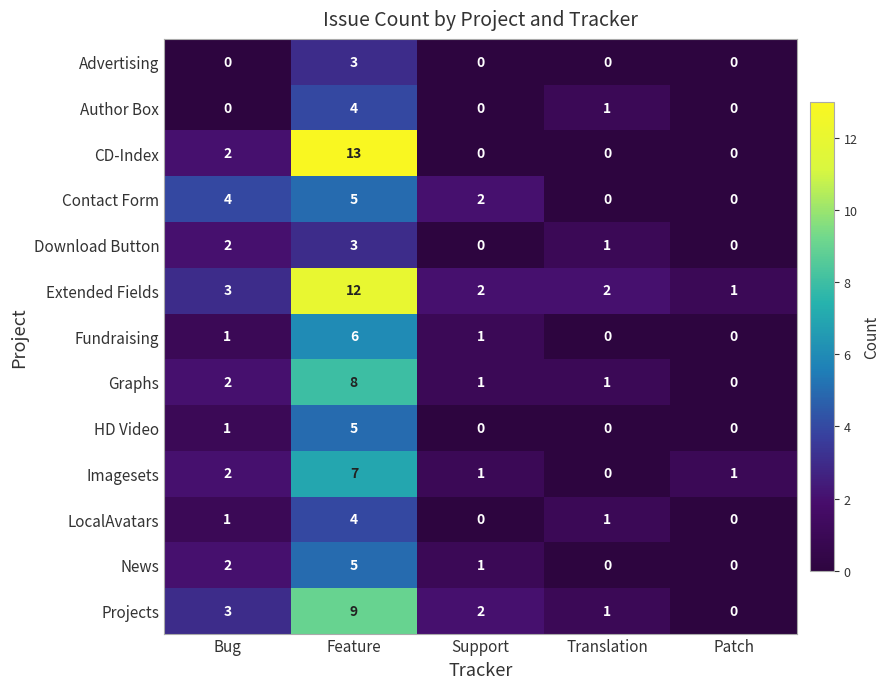

Which series changed the most between Bug and Patch?

Contact Form